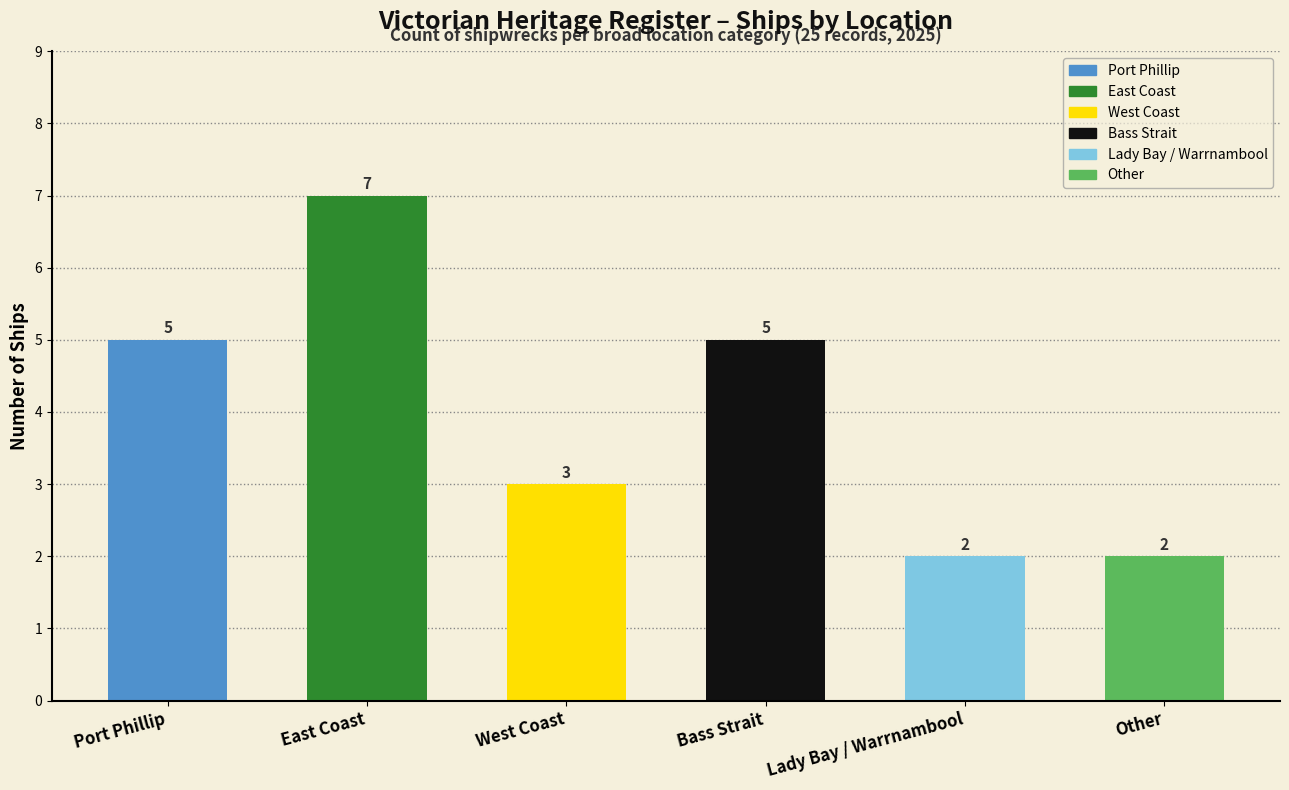

Are the bars horizontal?

No